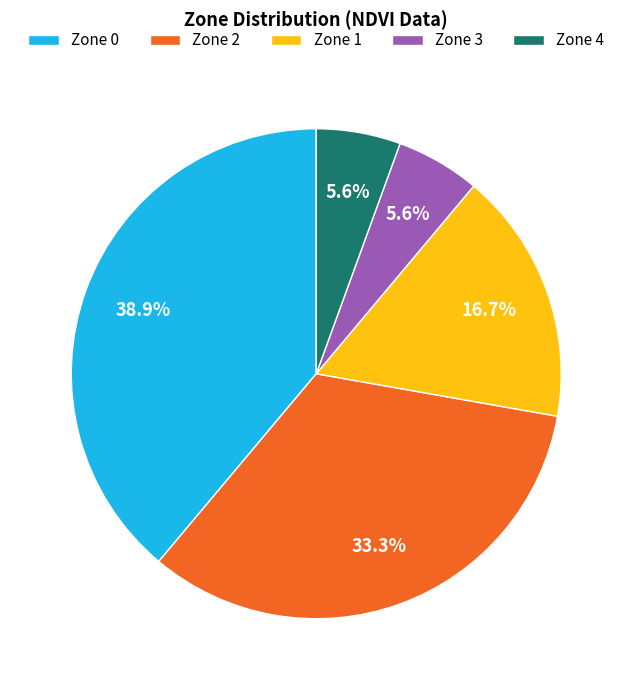

Which category has the biggest portion of the pie?

Zone 0